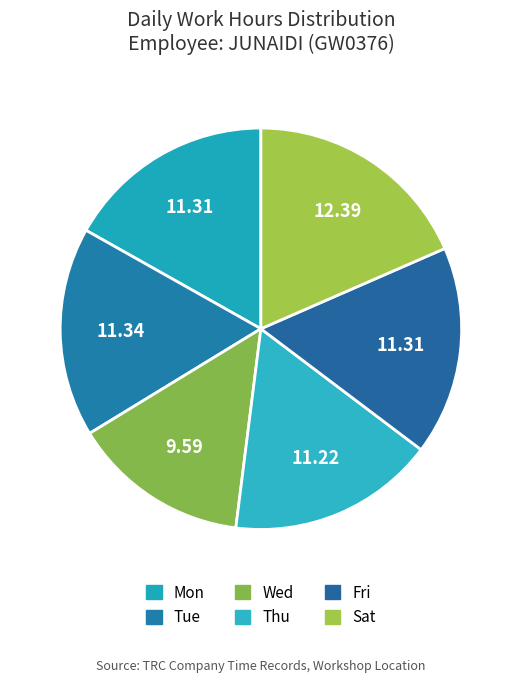

How many segments does this pie chart have?

6